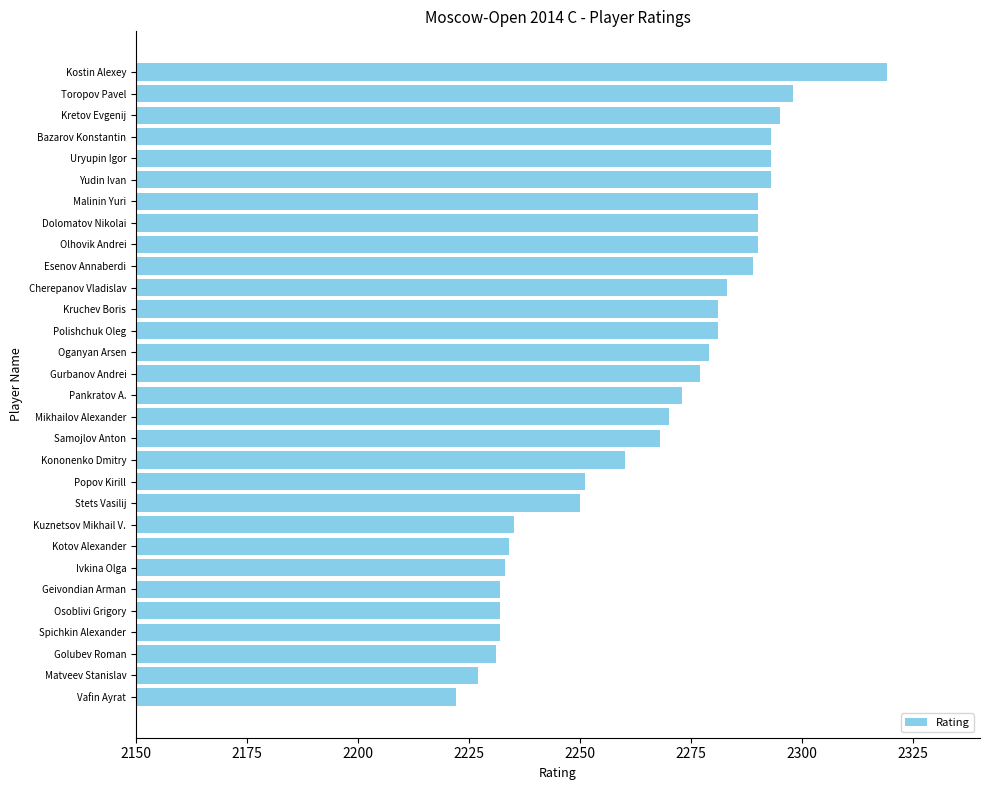

Are the bars grouped side by side (vs. stacked)?

No